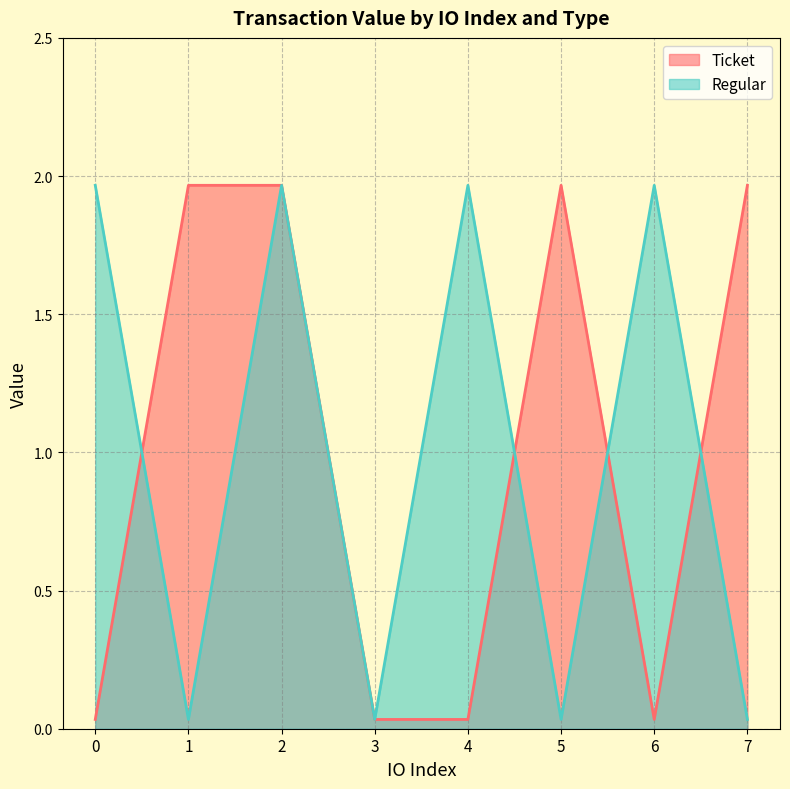

Rank the series at 1 from highest to lowest value.

Ticket, Regular